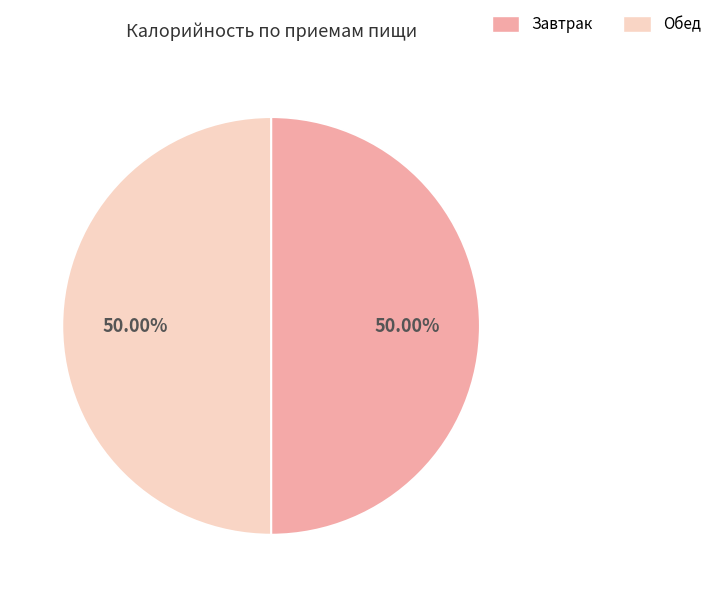

What is the ratio of the value at Обед to the value at Завтрак?

1.0